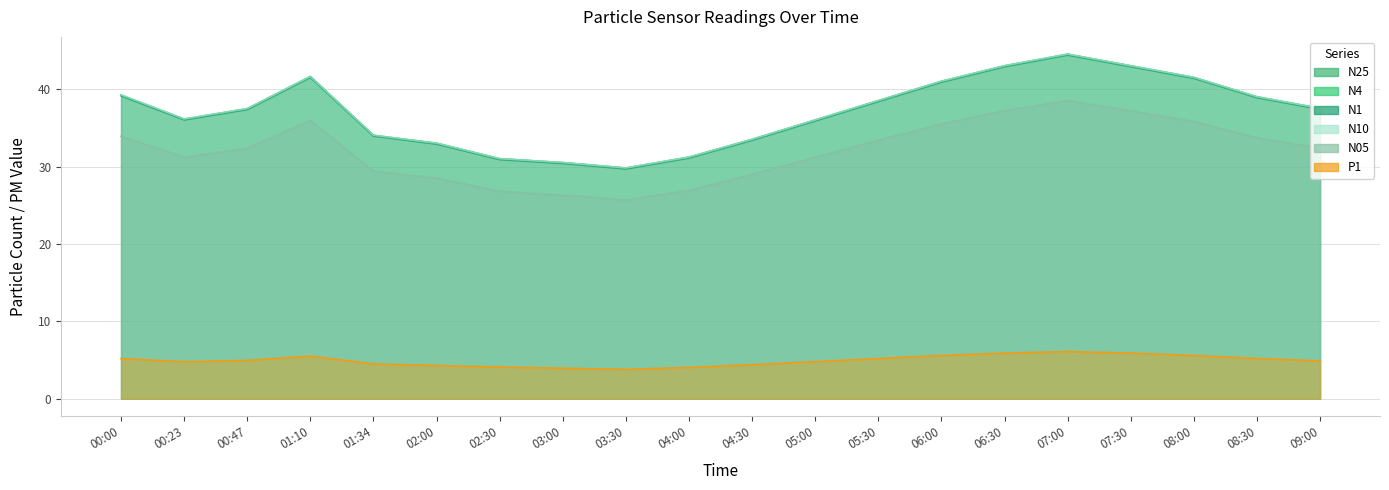

What is the difference between the maximum and second lowest values in the N05 series?

12.2